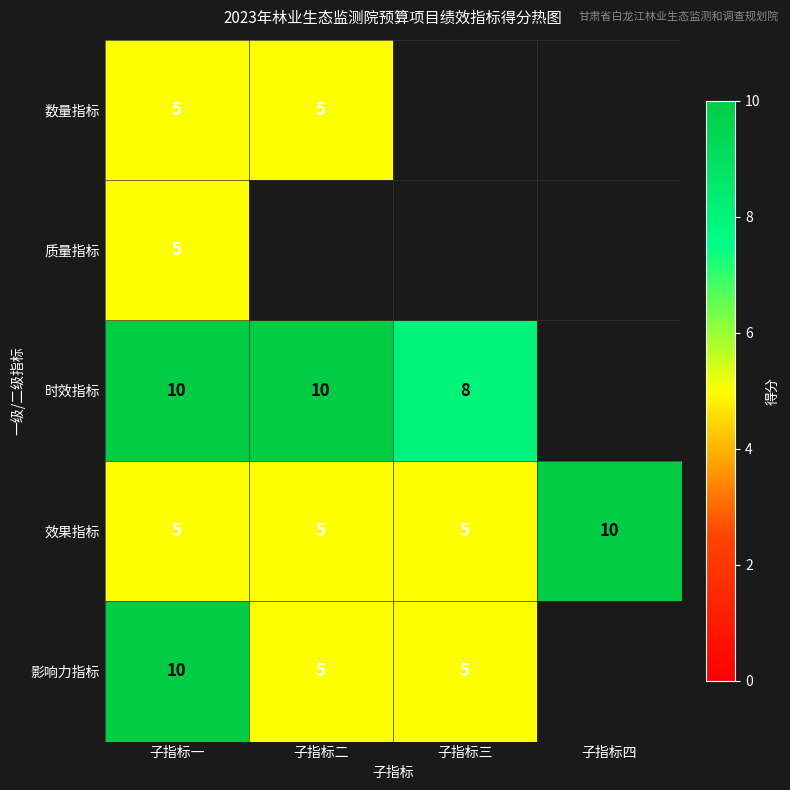

Is the value of 影响力指标 at 子指标二 greater than the value of 时效指标 at 子指标一?

No